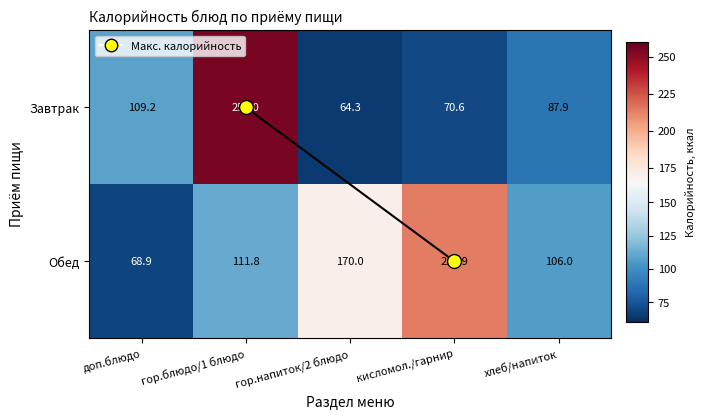

Which series has the largest total across all categories?

Обед